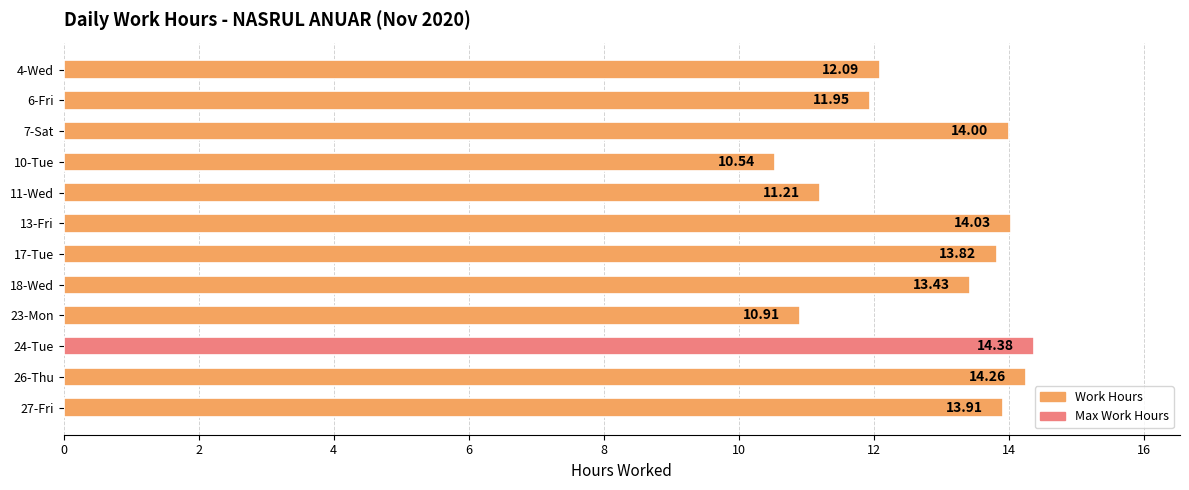

Are the bars horizontal?

Yes